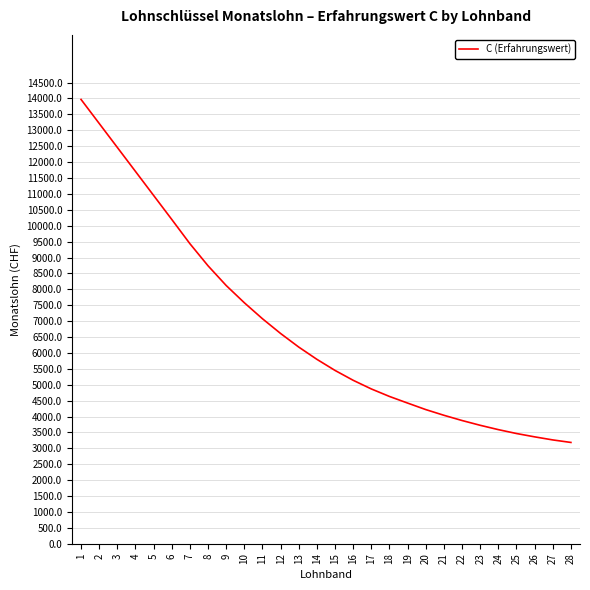

What is the ratio of the value at 10 to the value at 8?

0.9